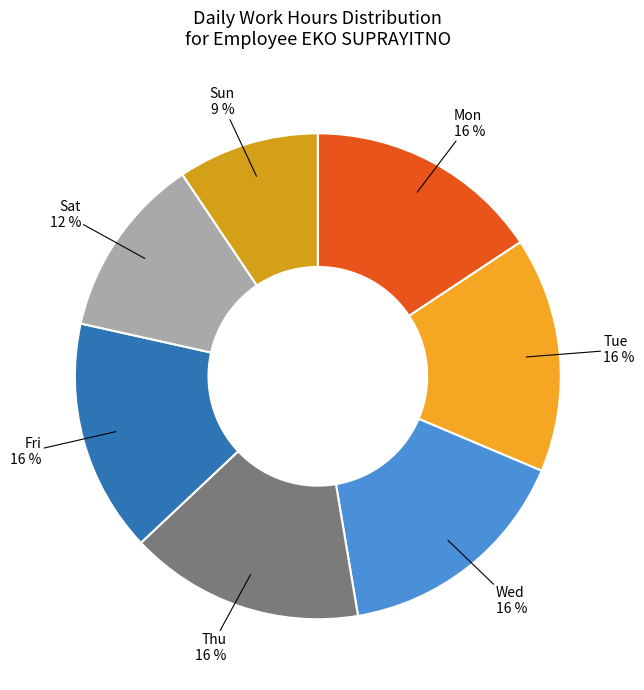

Approximately how many times larger is the value at Wed compared to Thu?

1.0